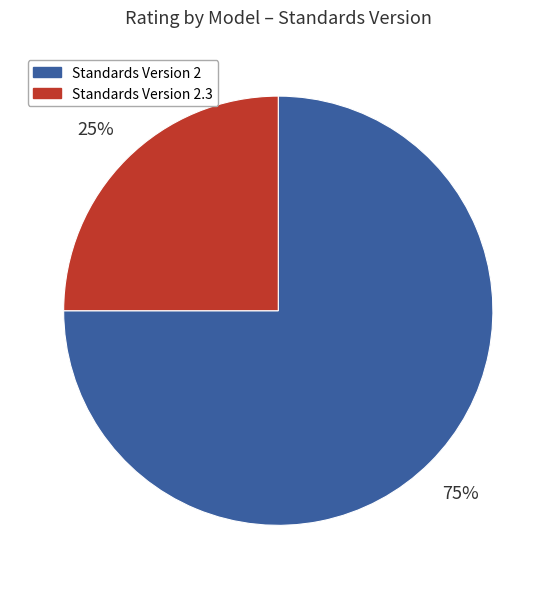

To the nearest percent, what percentage of the pie is Standards Version 2.3?

25%